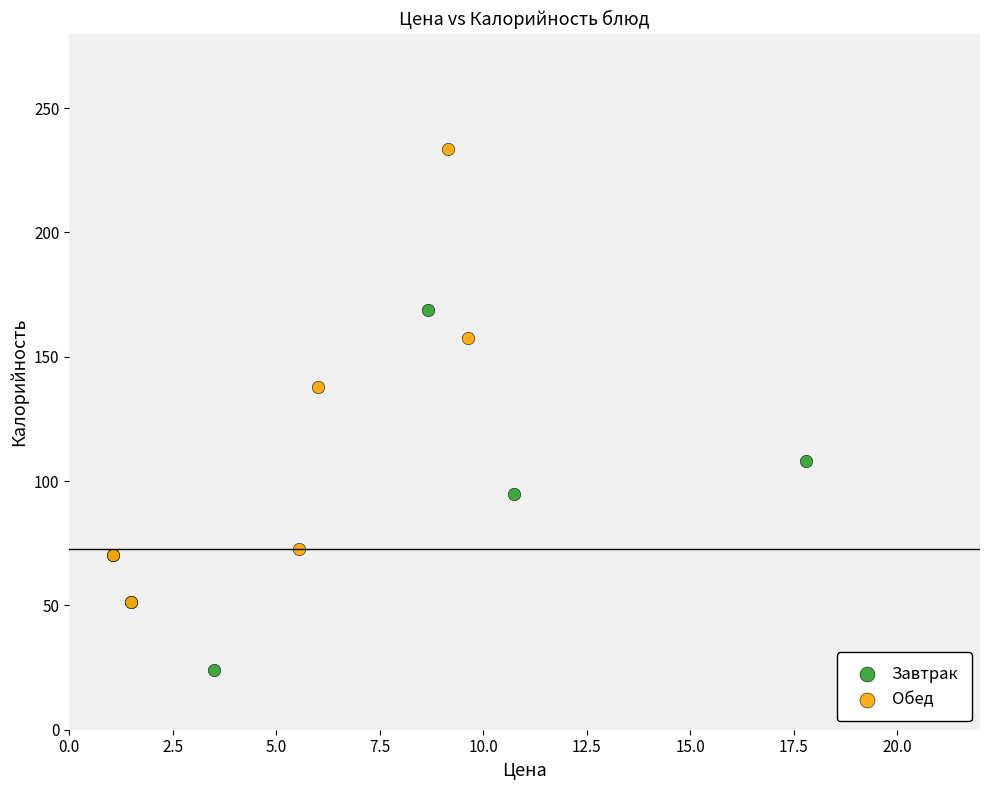

Which series reaches the minimum Y coordinate?

Завтрак